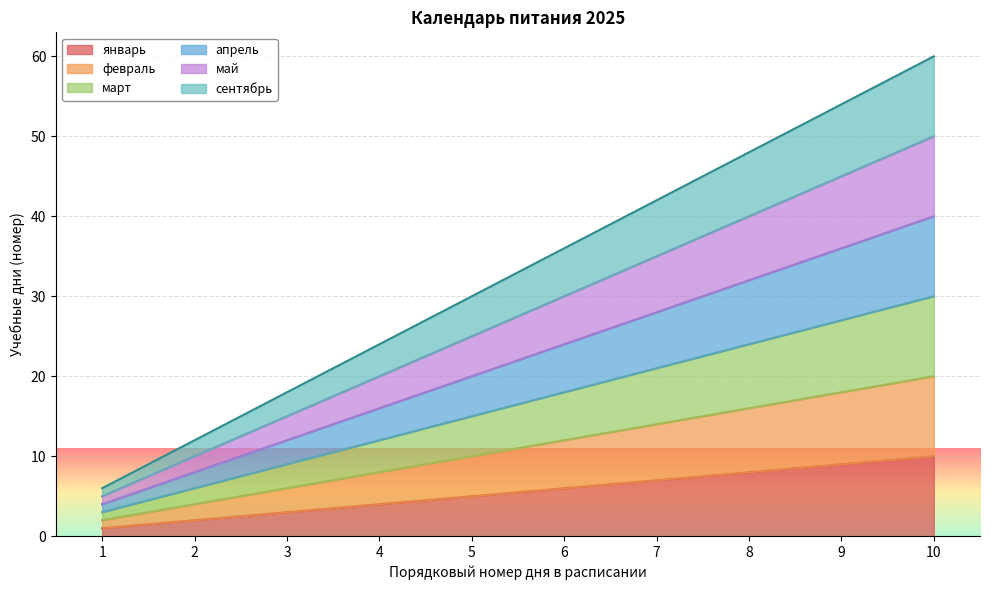

True or false: февраль and март intersect in this chart.

False